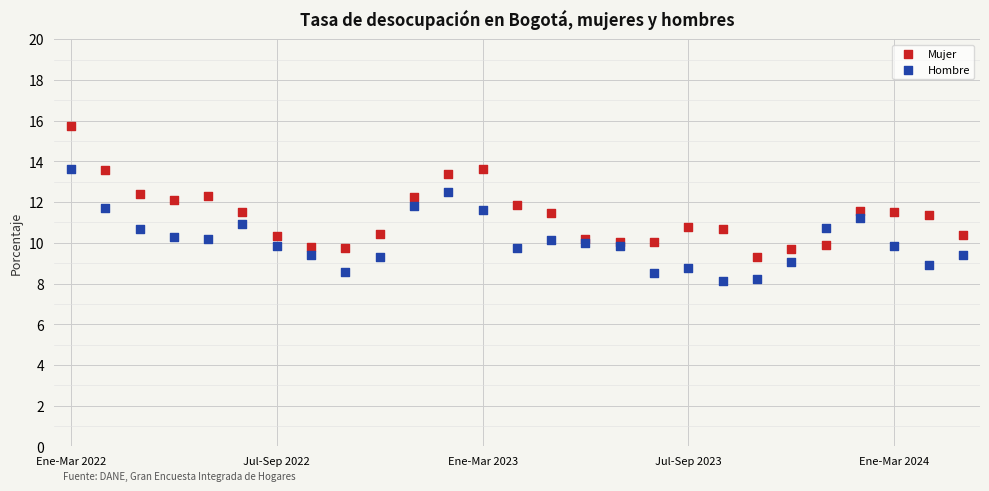

Which series reaches the minimum Y coordinate?

Hombre